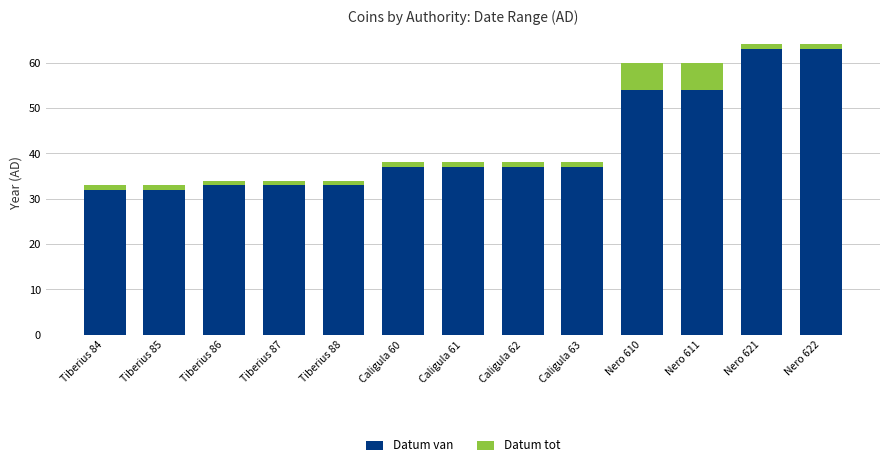

What is the sum of all Datum van values?

545